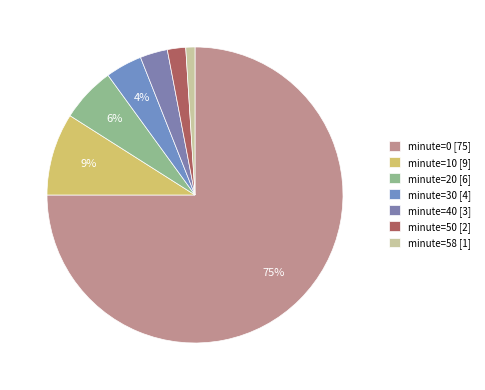

To the nearest percent, what is the average slice percentage?

14%